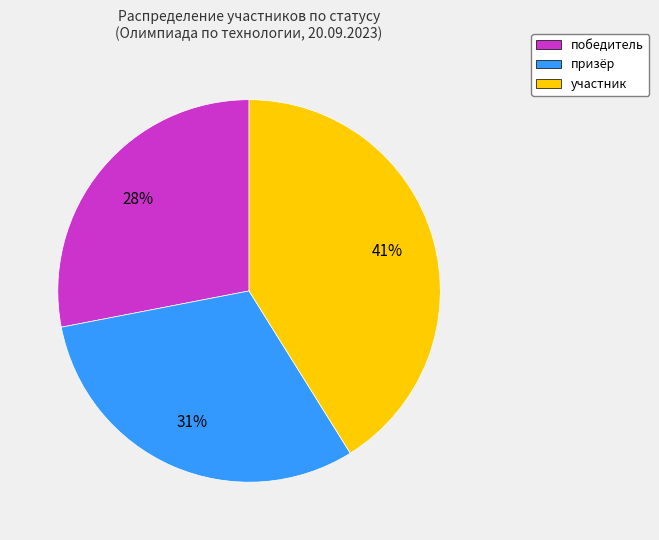

Between участник and победитель, which is larger?

участник